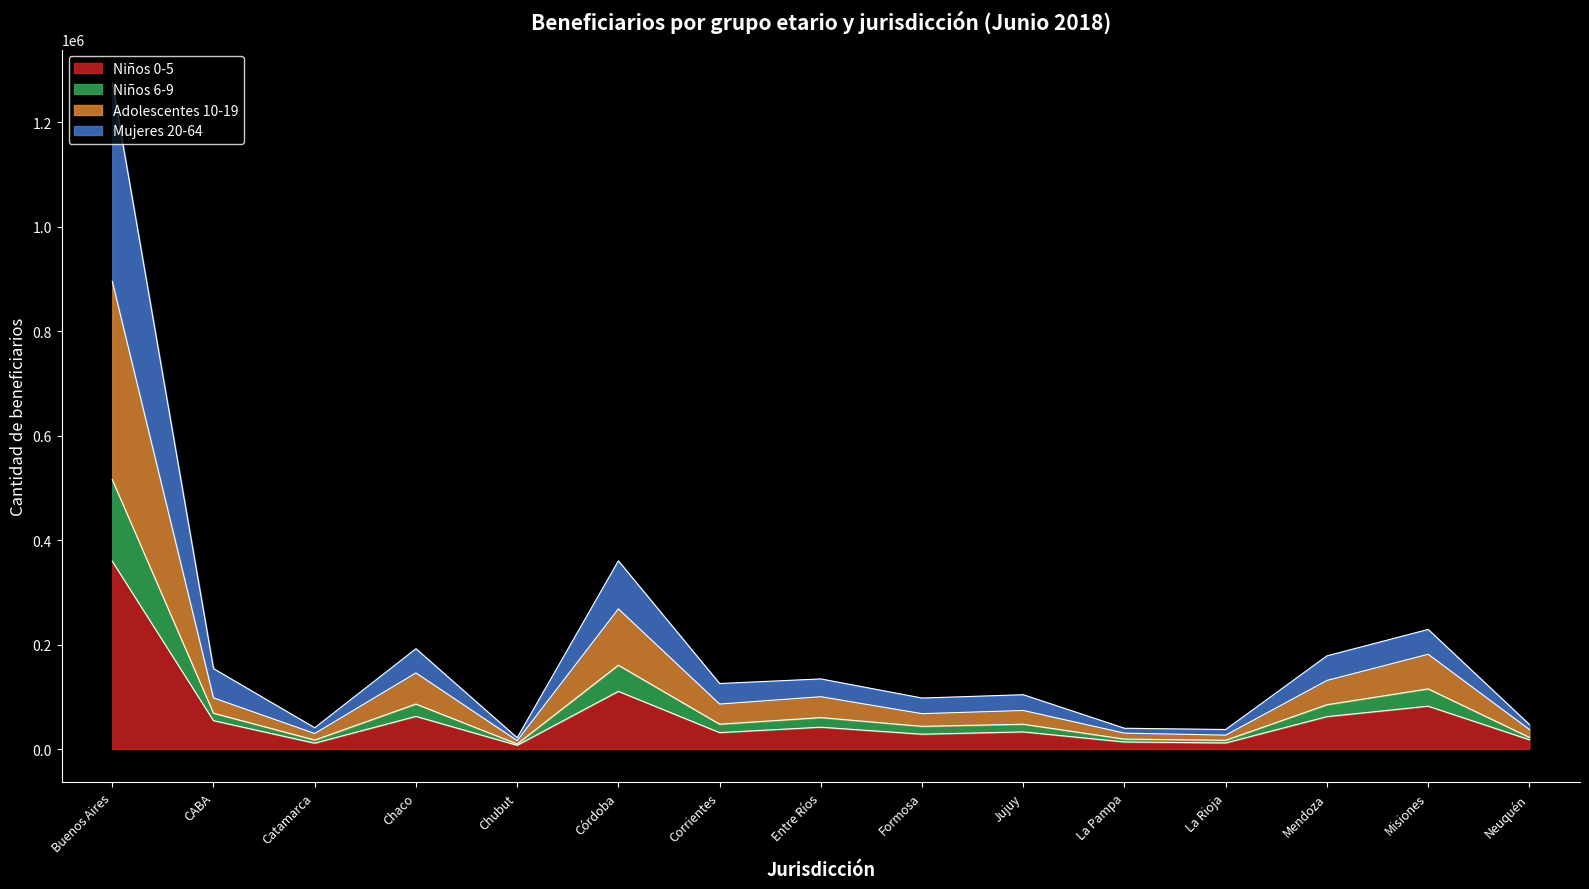

The adolescentes_10_19 series shows 192146 at Chaco. True or false?

True